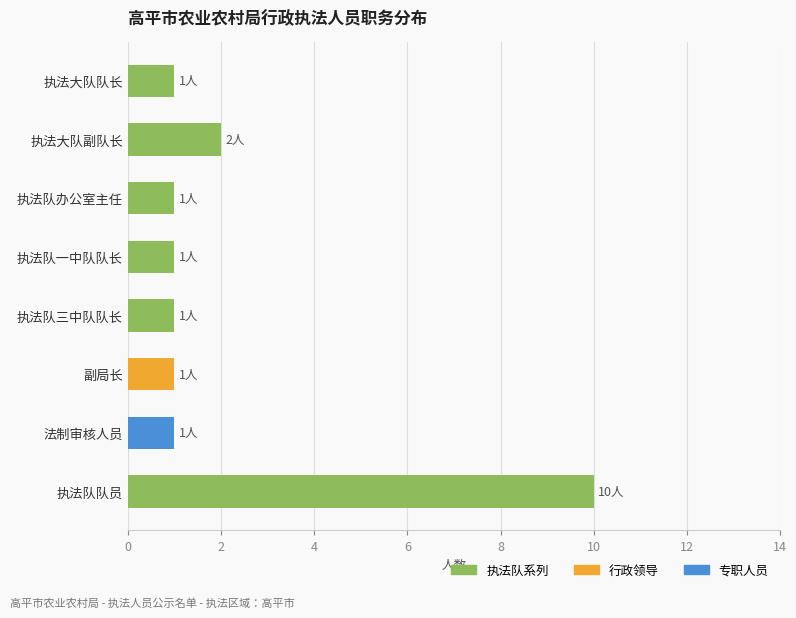

Where is the data nearest to the value 5?

执法大队副队长